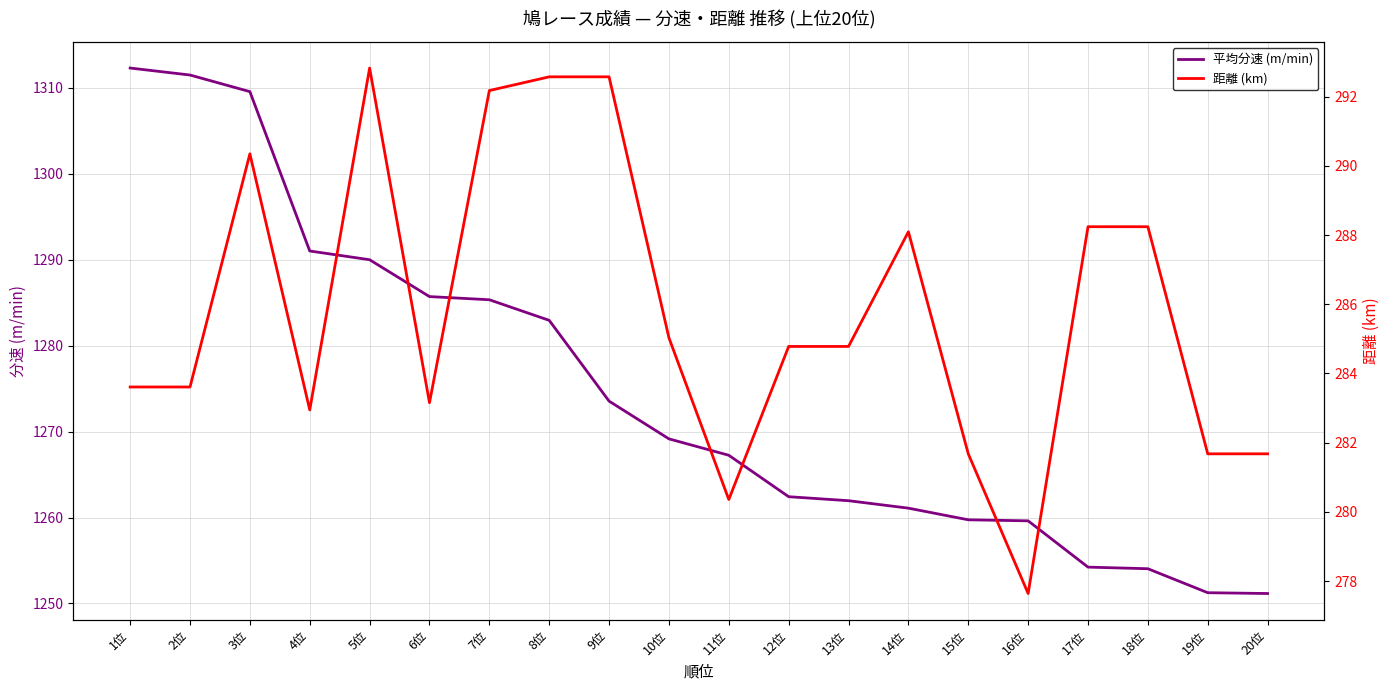

In 距離 (km), how many points are higher than both neighbors (excluding endpoints)?

3